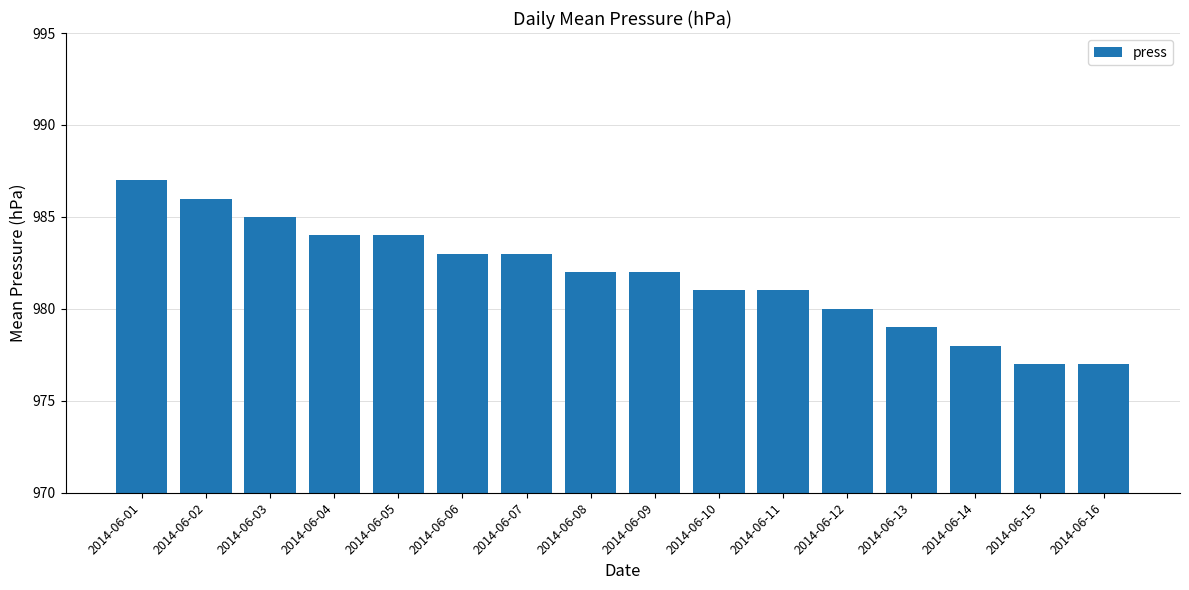

What is the change in value from 2014-06-10 to 2014-06-13?

-2